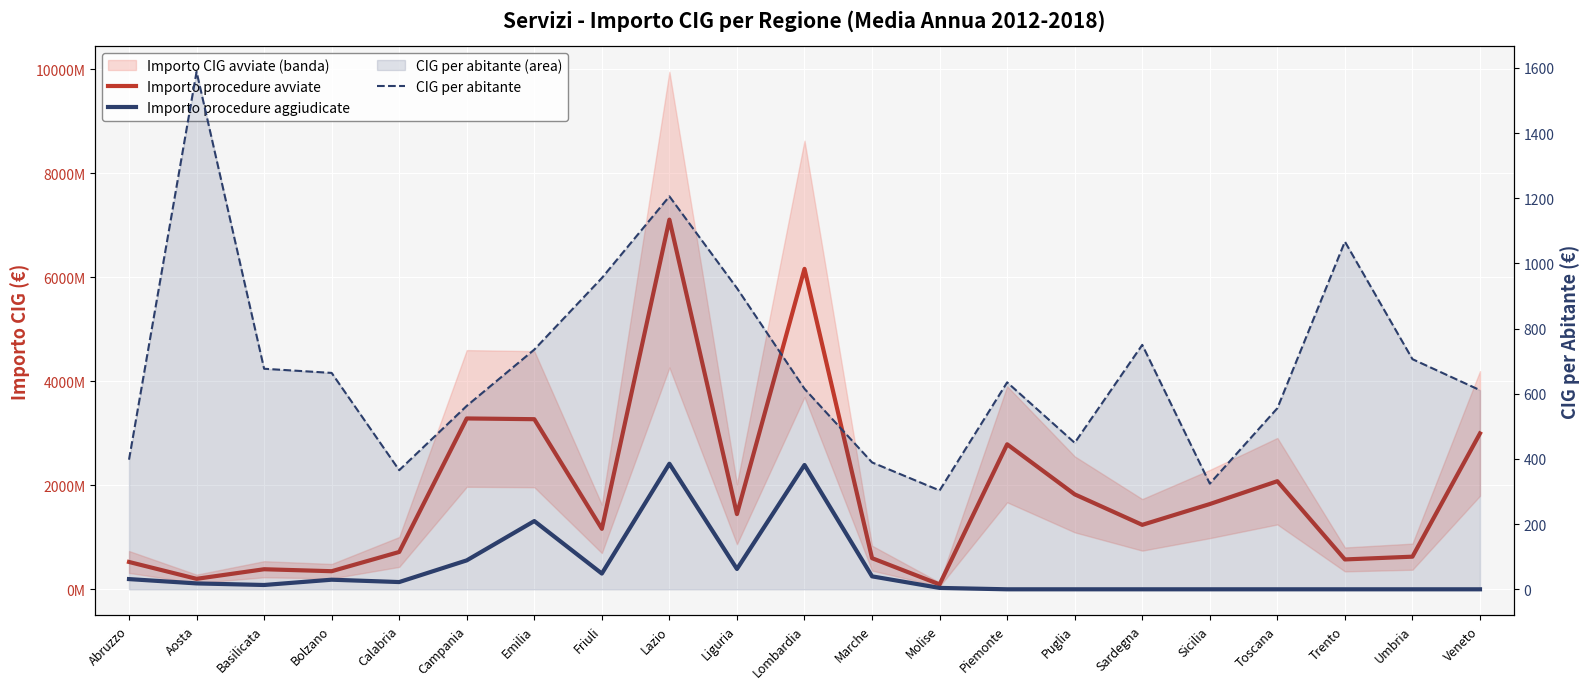

What position from the left is Puglia?

15